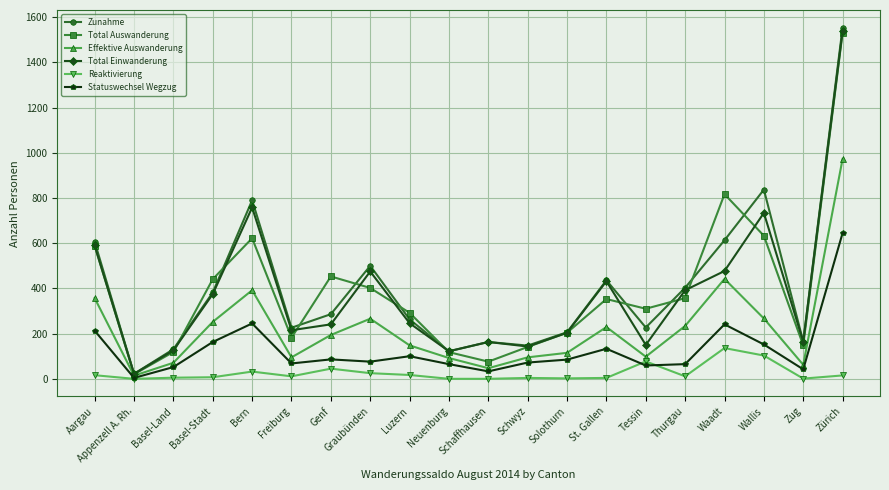

What is the difference between the highest and lowest values at Neuenburg?

122